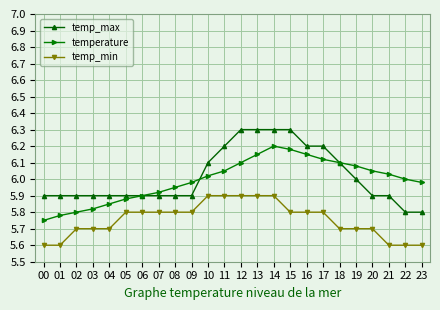

Where is temperature nearest to the value 5?

00